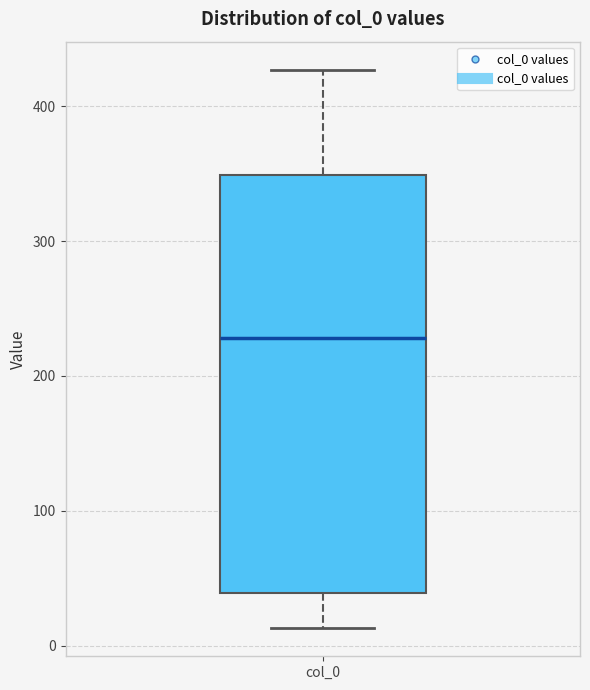

Where does the lower whisker of the box for col_0 end on the y-axis? The values are not printed on the chart, so give them approximately, as read against the axis.

10